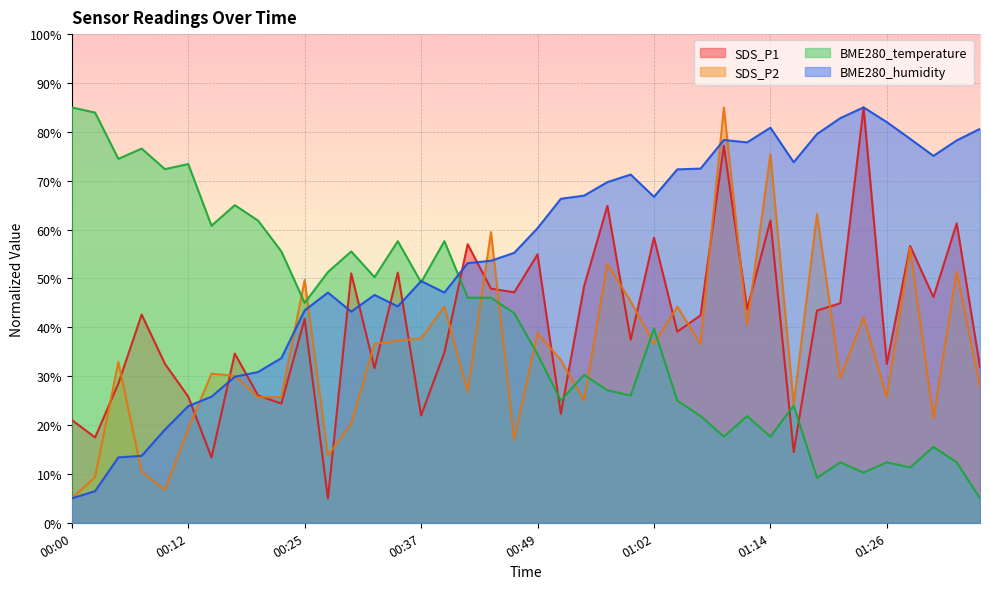

Where is the first local maximum for BME280_humidity?

00:27